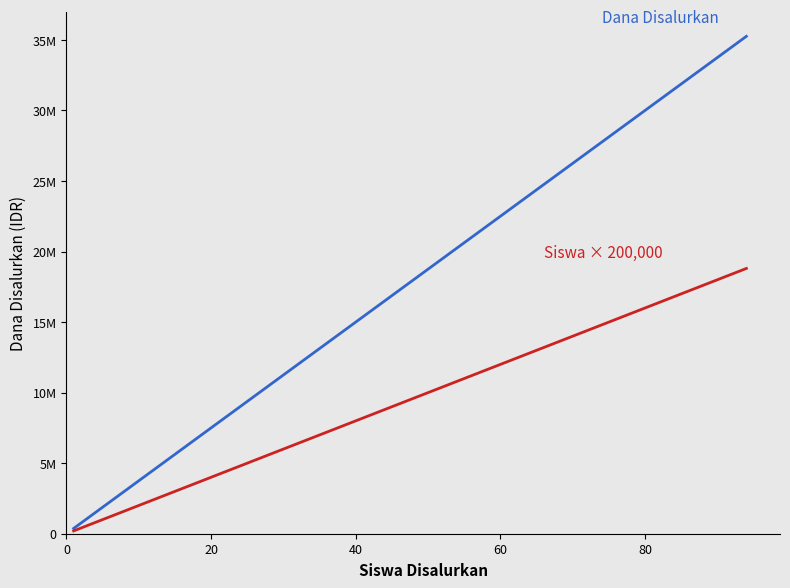

Is it true that Dana Disalurkan equals 202038 at 0?

False